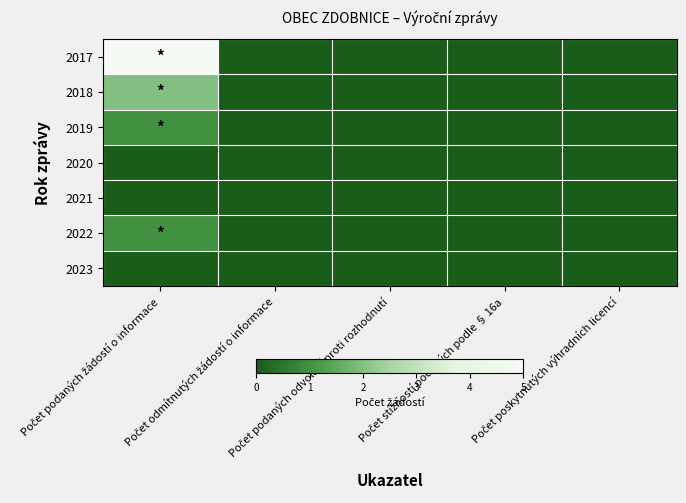

At how many categories does at least one series exceed 2?

1